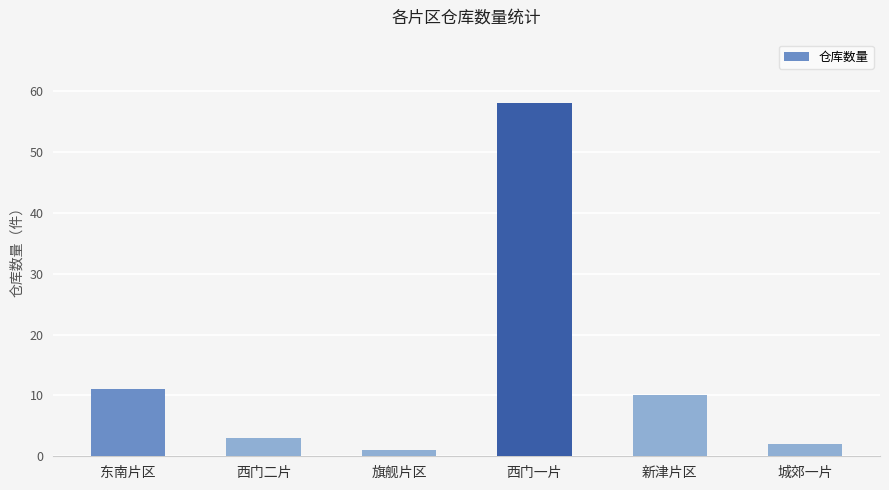

What position from the right is 东南片区?

6